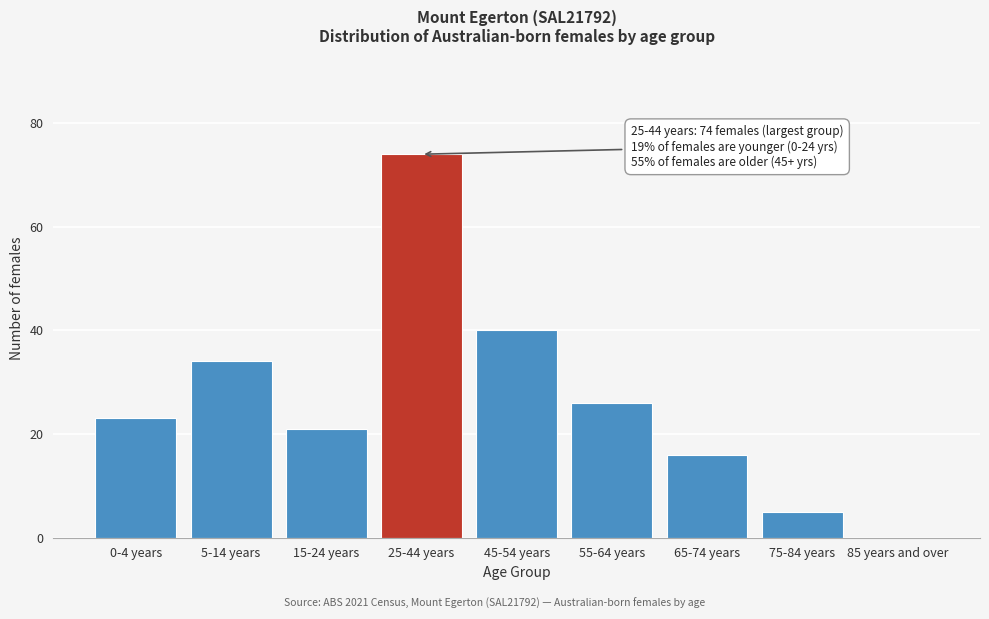

Reading left to right, what are all the values shown in this chart?

0-4 years=23	5-14 years=34	15-24 years=21	25-44 years=74	45-54 years=40	55-64 years=26	65-74 years=16	75-84 years=5	85 years and over=0